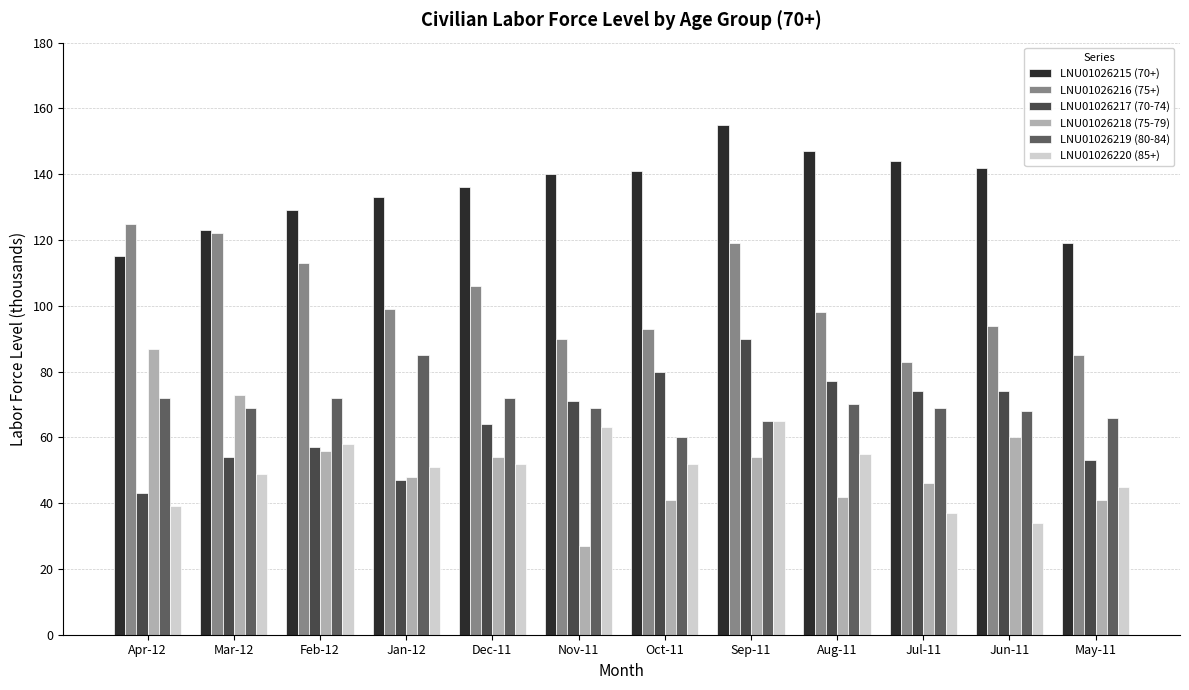

Reading right to left, what are all the values shown in this chart?

LNU01026215 (70+): 119	142	144	147	155	141	140	136	133	129	123	115
LNU01026216 (75+): 85	94	83	98	119	93	90	106	99	113	122	125
LNU01026217 (70-74): 53	74	74	77	90	80	71	64	47	57	54	43
LNU01026218 (75-79): 41	60	46	42	54	41	27	54	48	56	73	87
LNU01026219 (80-84): 66	68	69	70	65	60	69	72	85	72	69	72
LNU01026220 (85+): 45	34	37	55	65	52	63	52	51	58	49	39